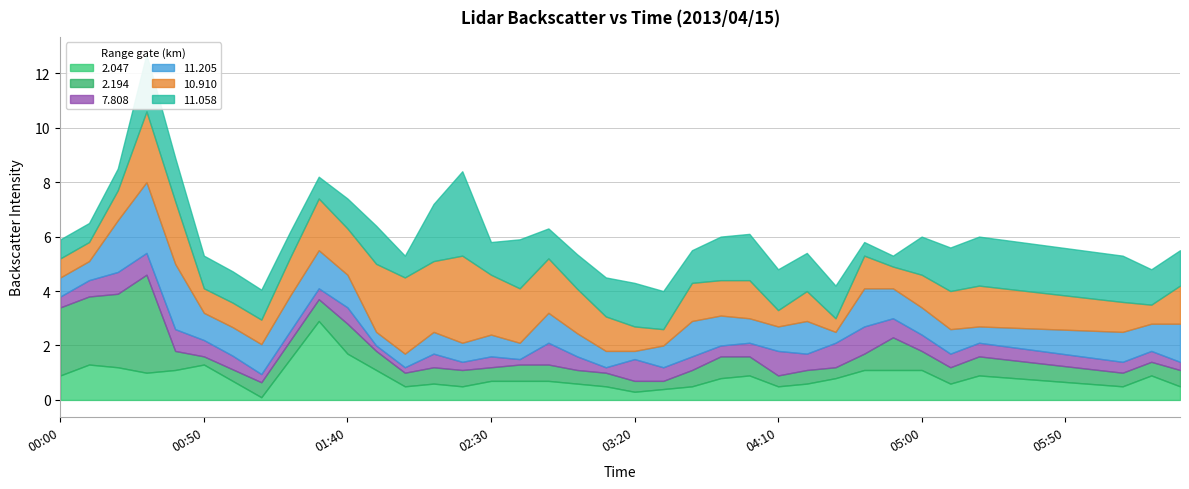

Between which two adjacent categories do 11.205 and 7.808 first intersect?

2013/04/15 01:10 and 2013/04/15 01:20